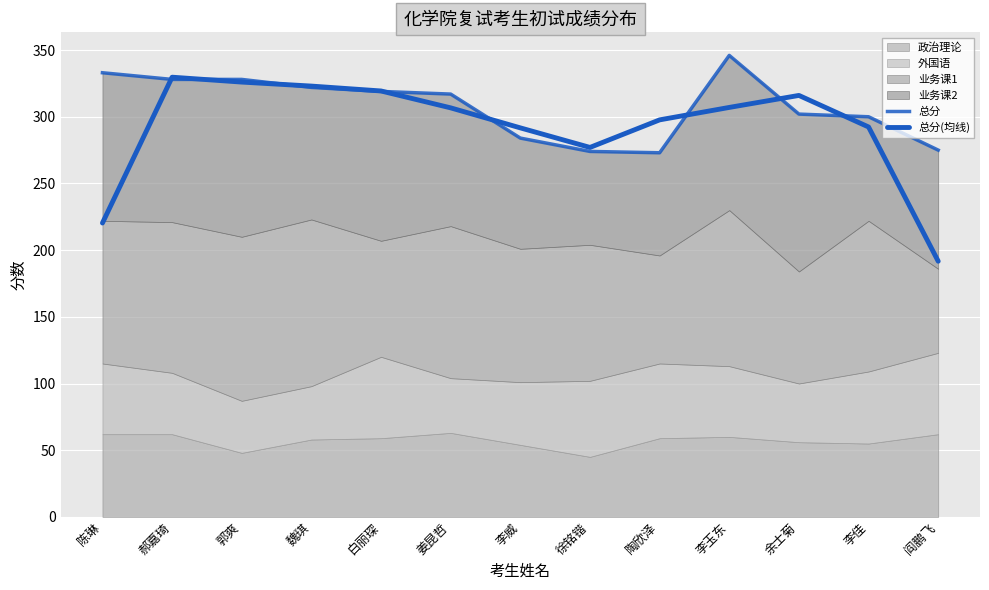

True or false: 总分(均线) has a value of 306.7 at 姜昆哲.

True